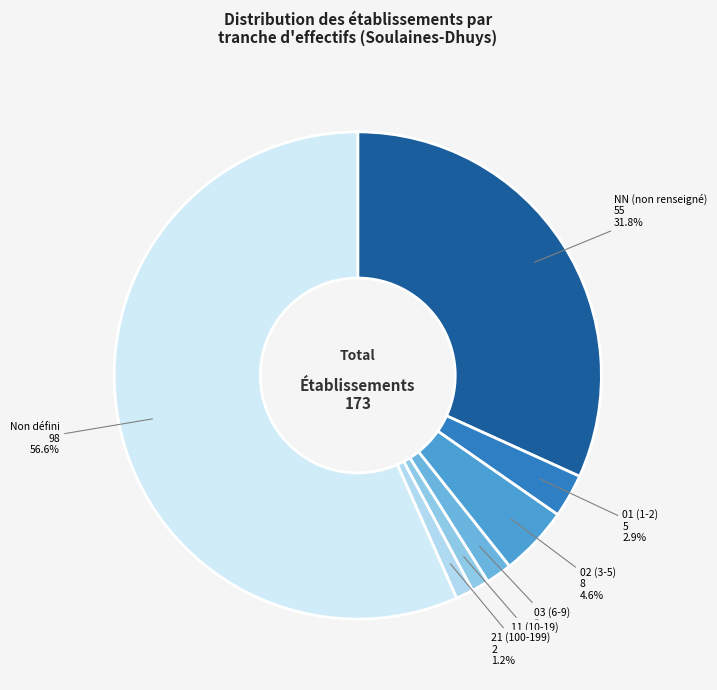

To the nearest percent, what is the average slice percentage?

14%